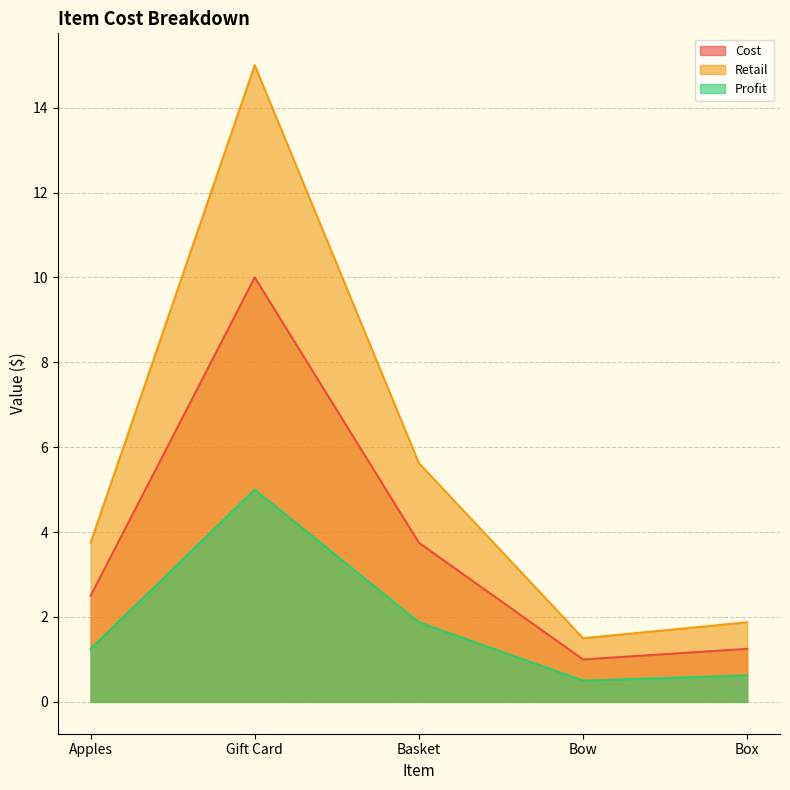

What are all the series names shown in the legend?

Cost, Retail, Profit